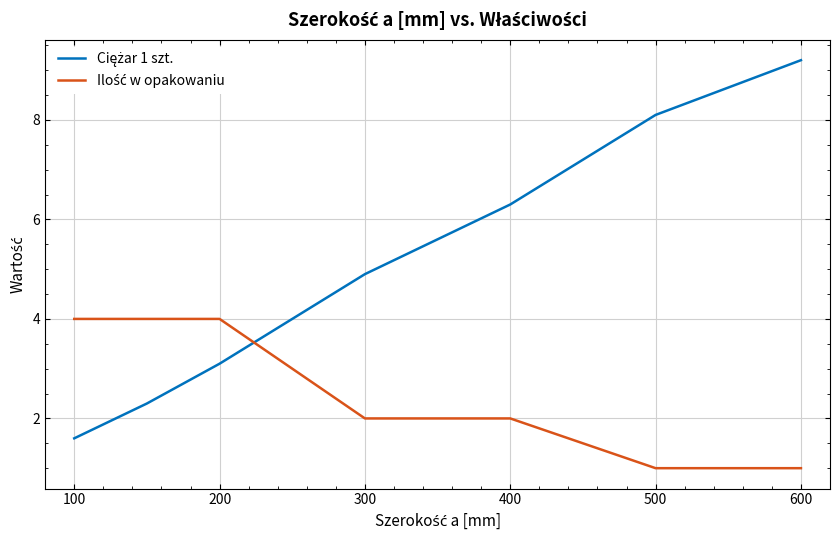

What is the maximum value shown in the chart?

9.2